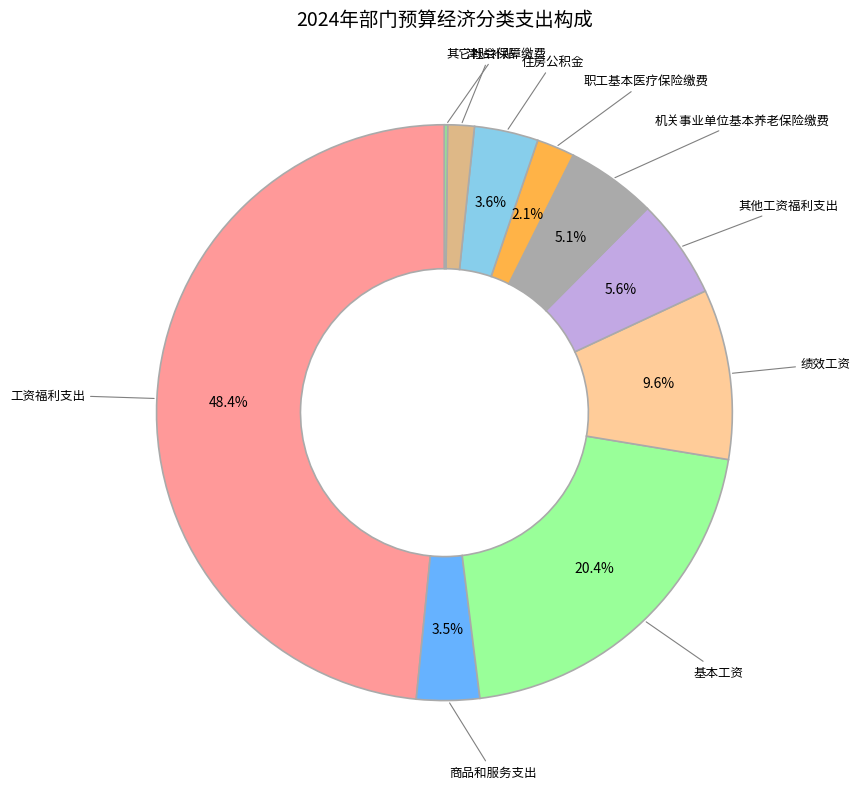

What is the ratio of the value at 住房公积金 to the value at 商品和服务支出?

1.0